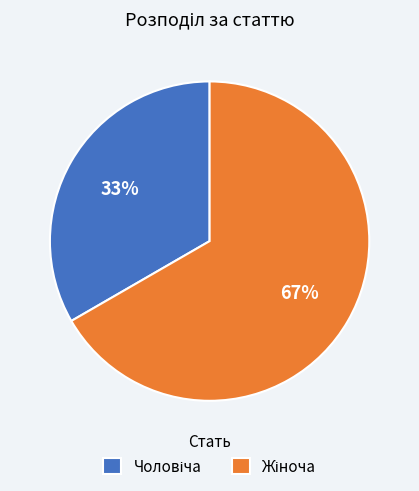

Is there a majority slice in this chart?

Yes